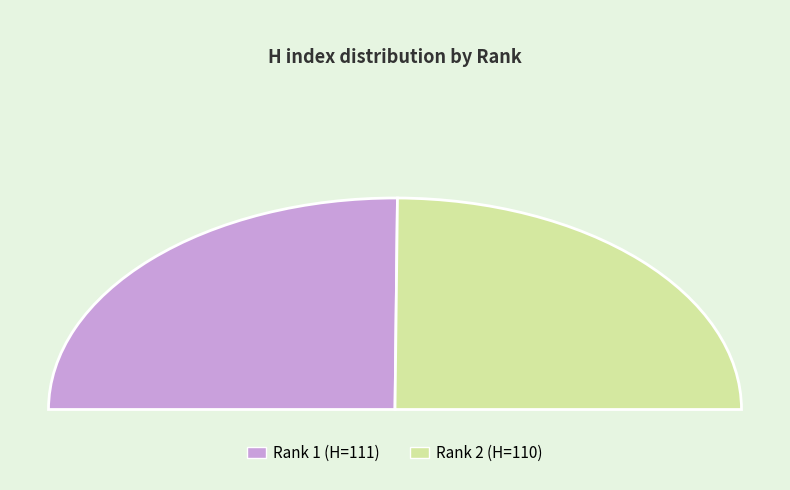

Is there a majority slice in this chart?

Yes